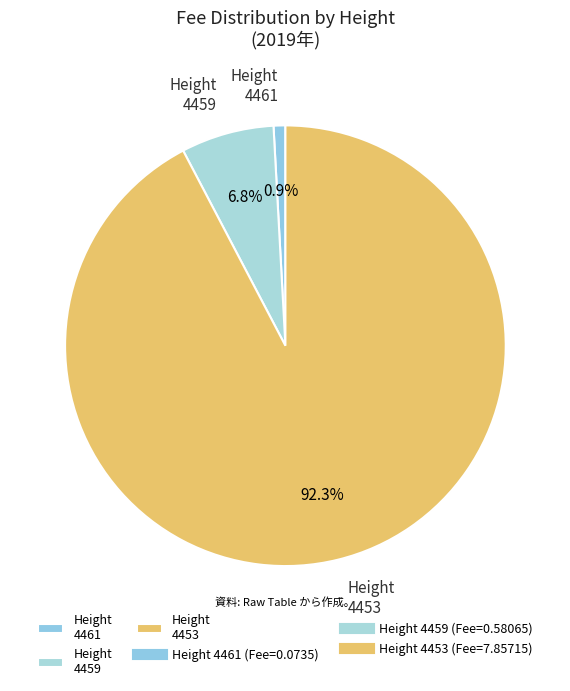

To the nearest percent, what is the difference between the largest and smallest slice percentages?

91%